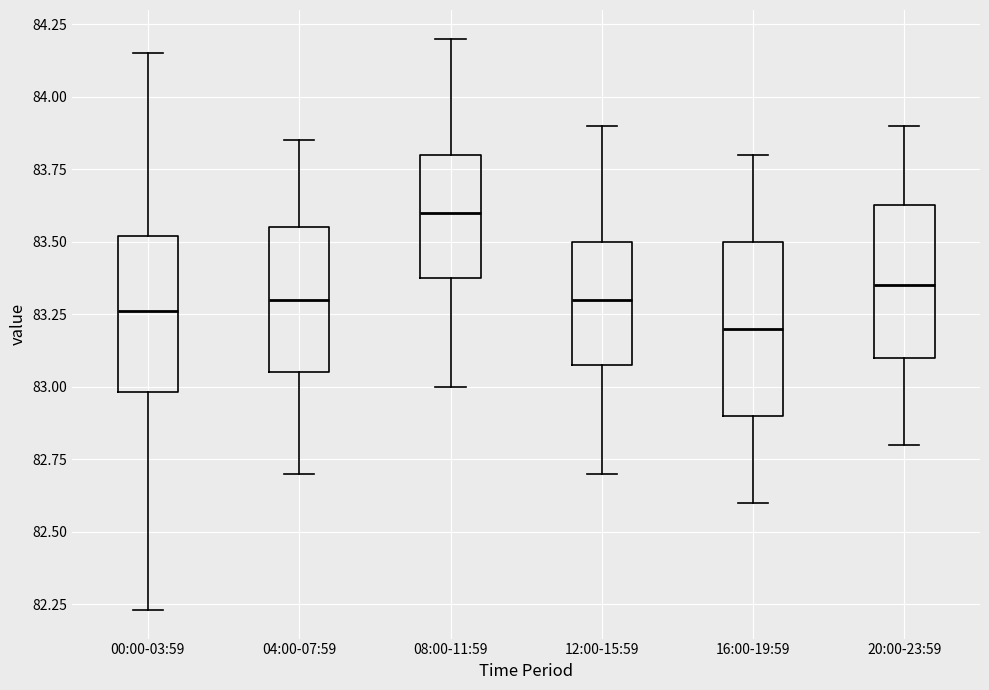

Reading left to right, read every box against the y-axis: the position of its median line, the range the box covers, and the ends of its whiskers. The values are not printed on the chart, so give them approximately, as read against the axis.

00:00-03:59: median 83.25, box 83.00 to 83.50, whiskers 82.25 to 84.15
04:00-07:59: median 83.30, box 83.05 to 83.55, whiskers 82.70 to 83.85
08:00-11:59: median 83.60, box 83.40 to 83.80, whiskers 83.00 to 84.20
12:00-15:59: median 83.30, box 83.10 to 83.50, whiskers 82.70 to 83.90
16:00-19:59: median 83.20, box 82.90 to 83.50, whiskers 82.60 to 83.80
20:00-23:59: median 83.35, box 83.10 to 83.65, whiskers 82.80 to 83.90